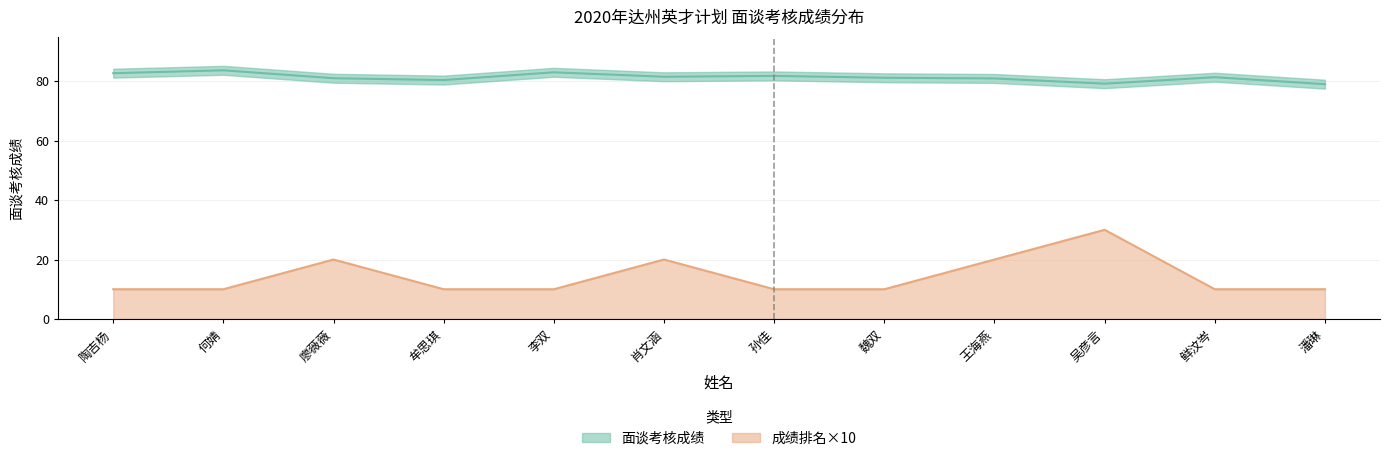

Reading left to right, list all the values displayed in this chart.

面谈考核成绩: 82.7	83.7	81.0	80.4	83.0	81.5	81.8	81.2	80.9	79.2	81.3	79.0
成绩排名: 10.0	10.0	20.0	10.0	10.0	20.0	10.0	10.0	20.0	30.0	10.0	10.0